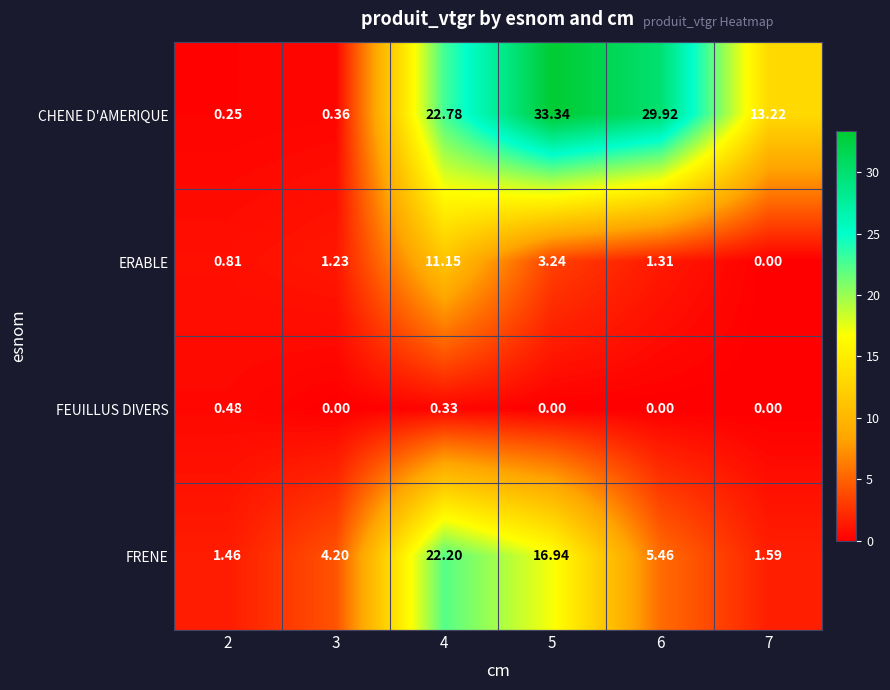

Which series changed the most between 5 and 7?

CHENE D'AMERIQUE